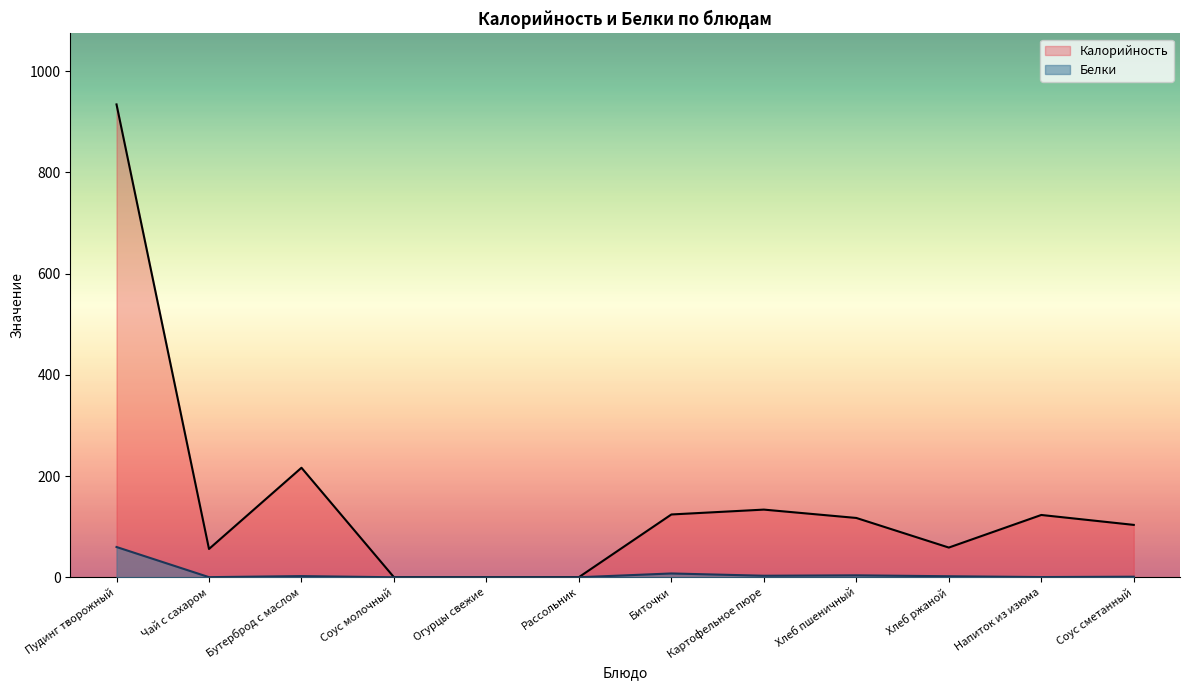

Reading left to right, what are all the values shown in this chart?

Калорийность: Пудинг творожный=934.5	Чай с сахаром=55.9	Бутерброд с маслом=216.4	Соус молочный=0.1	Огурцы свежие=0.0	Рассольник=0.2	Биточки=124.1	Картофельное пюре=133.7	Хлеб пшеничный=117.2	Хлеб ржаной=58.7	Напиток из изюма=123.1	Соус сметанный=103.5
Белки: Пудинг творожный=59.8	Чай с сахаром=0.2	Бутерброд с маслом=2.3	Соус молочный=0.0	Огурцы свежие=0.0	Рассольник=0.0	Биточки=7.5	Картофельное пюре=3.0	Хлеб пшеничный=3.8	Хлеб ржаной=2.0	Напиток из изюма=0.4	Соус сметанный=1.1